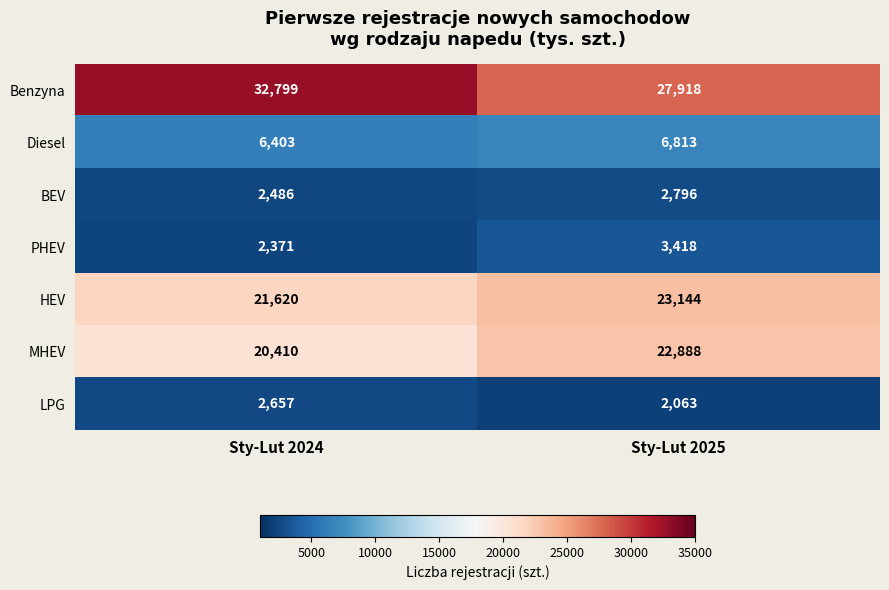

Is it true that MHEV equals 40398 at Sty-Lut 2025?

False